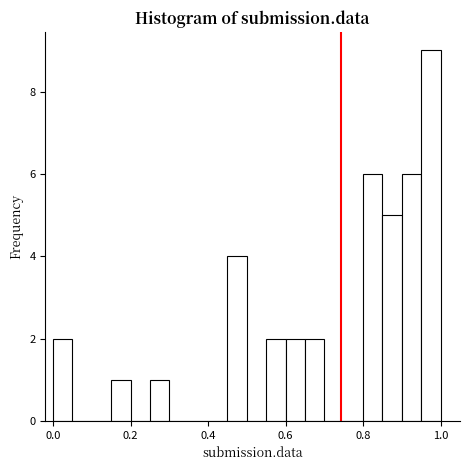

Around what value on the x-axis is the tallest bar? Give the approximate position of its centre, as read against the axis.

0.98